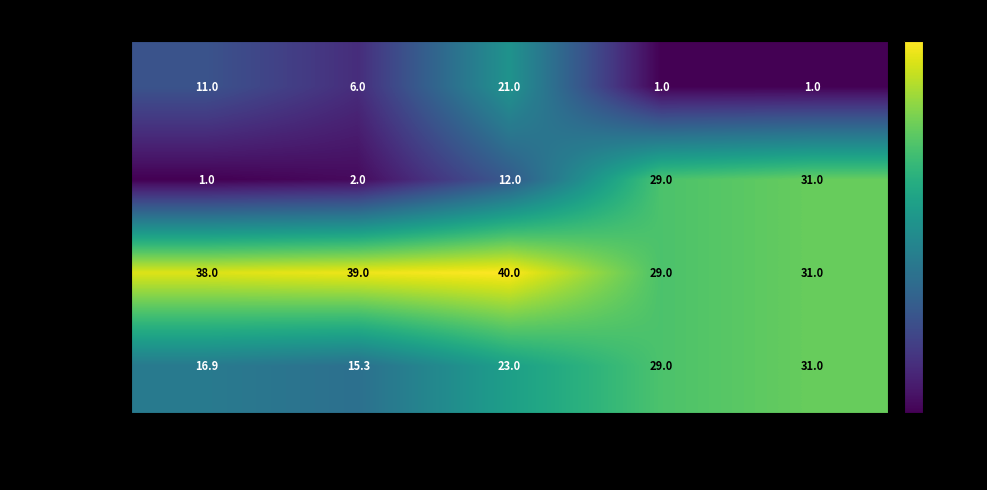

What is the sum of all Max Position values?

177.0